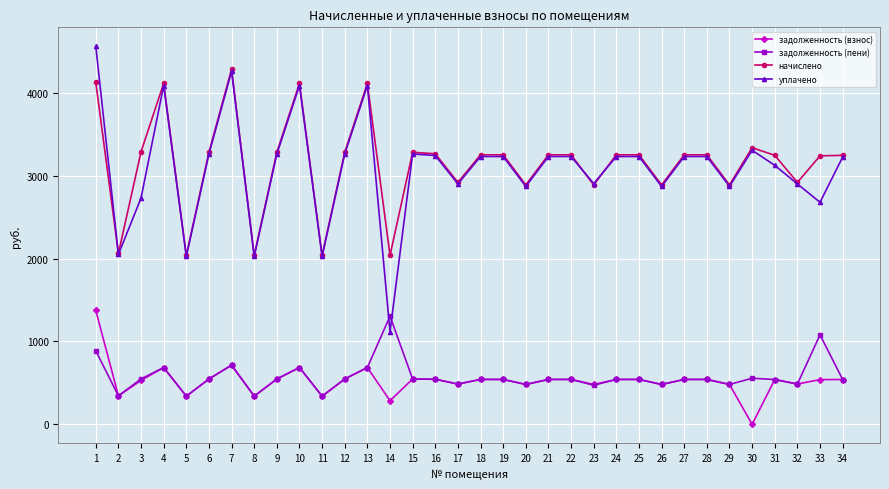

True or false: задолженность (взнос) and начислено cross at least once.

False